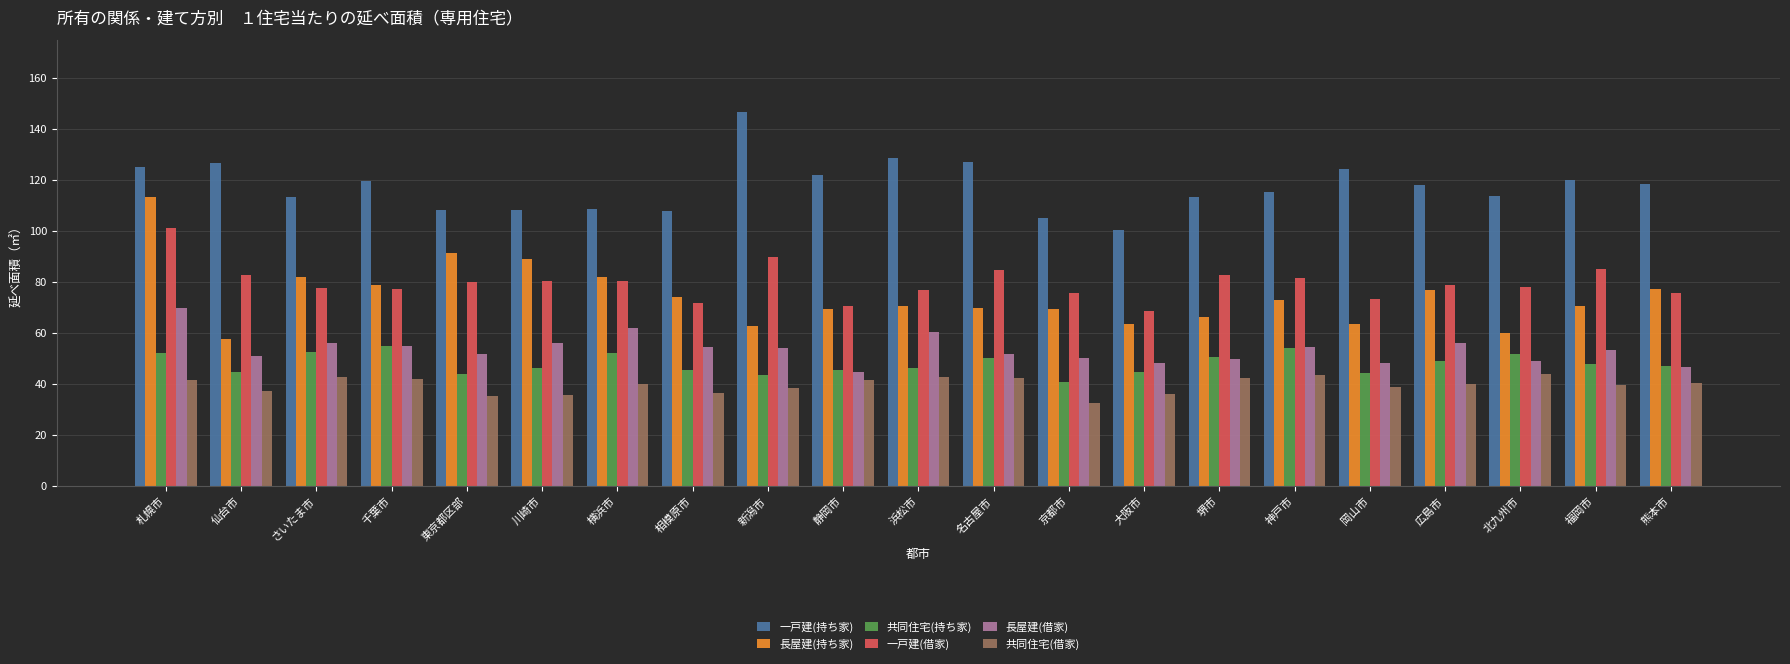

What is the difference between the maximum and minimum values in the 共同住宅(借家) series?

11.4